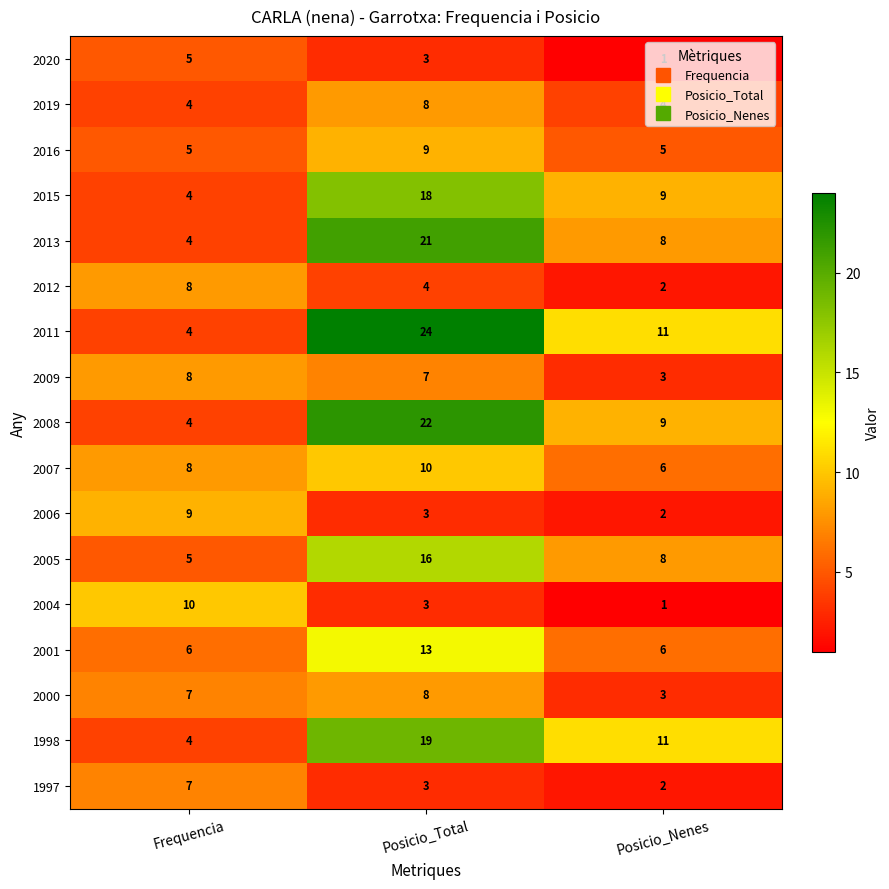

The 2009 series shows 3 at Frequencia. True or false?

False